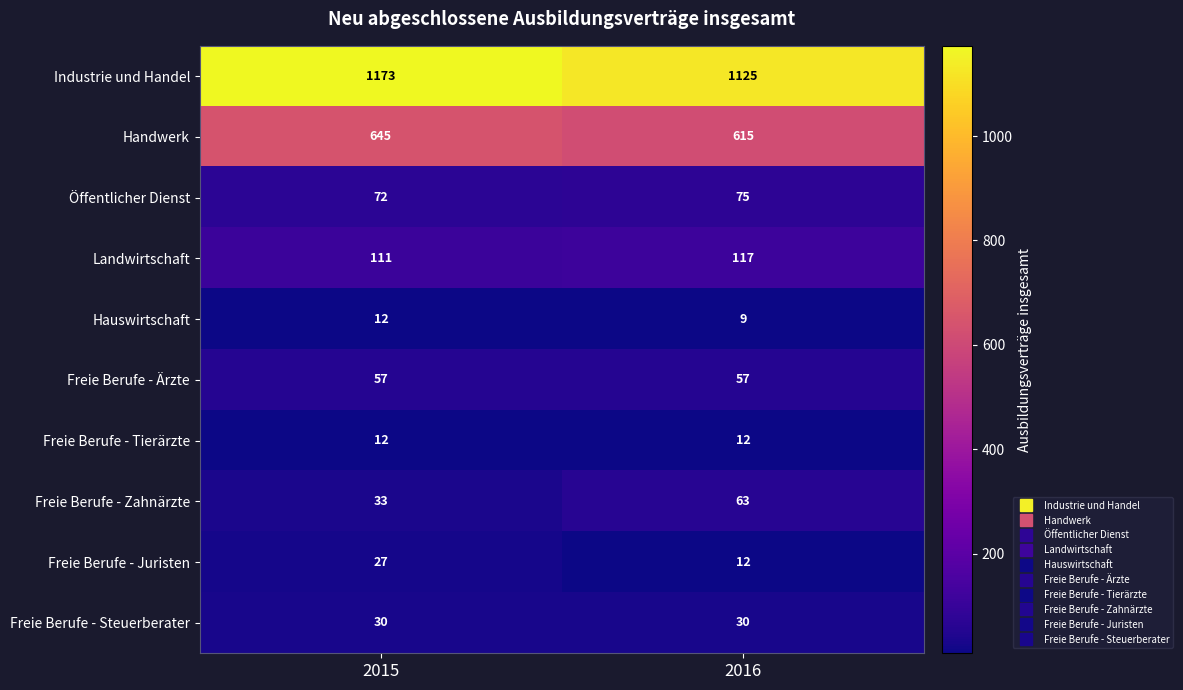

True or false: Freie Berufe - Steuerberater has a value of 45 at 2016.

False